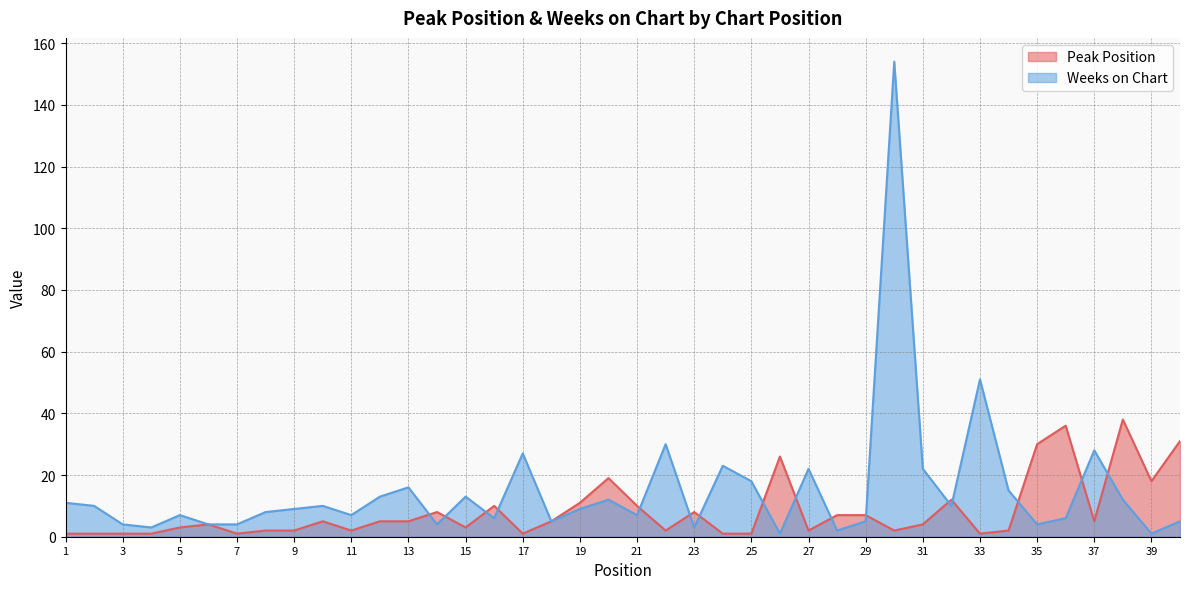

True or false: Peak Position has a value of 5 at 12.

True